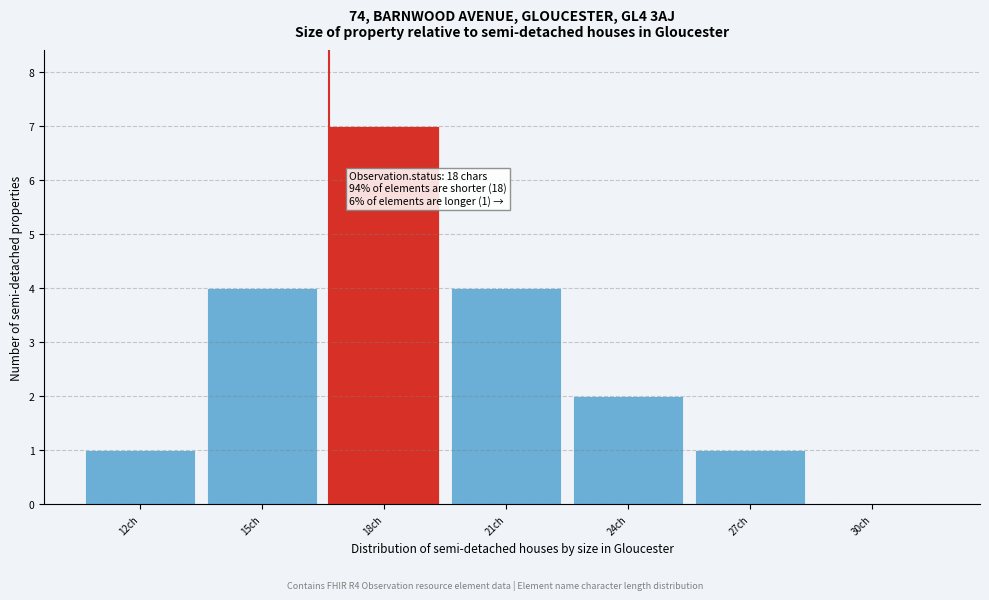

Reading left to right, transcribe all the data shown in this chart.

12ch=1	15ch=4	18ch=7	21ch=4	24ch=2	27ch=1	30ch=0